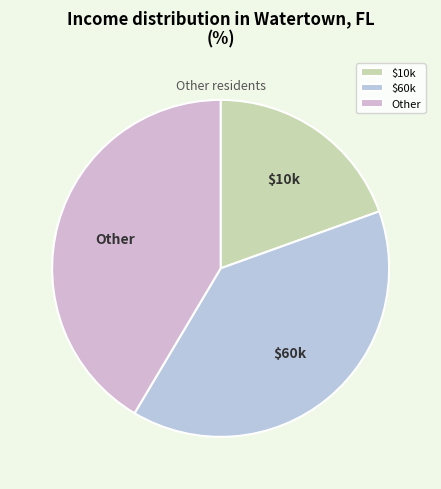

What is the smallest slice in the pie chart?

$10k